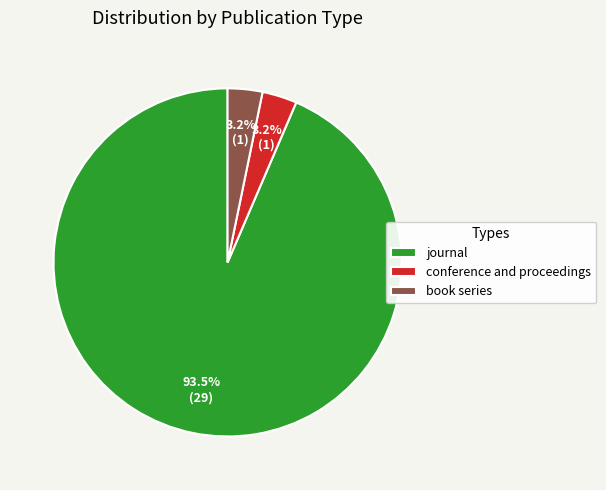

Which slice is the largest?

journal